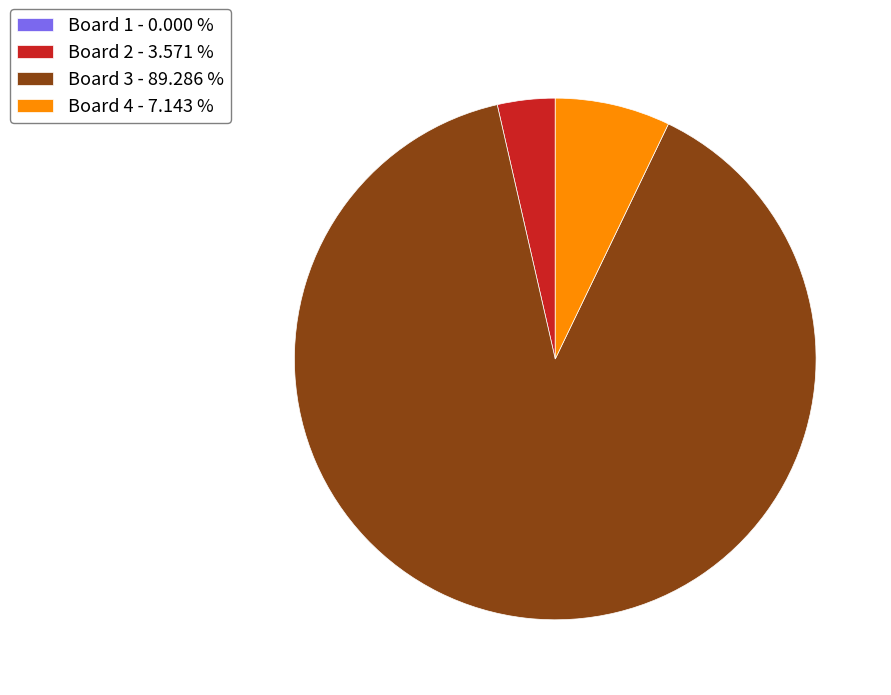

Combined, do Board 4 - 7.143 % and Board 2 - 3.571 % account for over 50%?

No